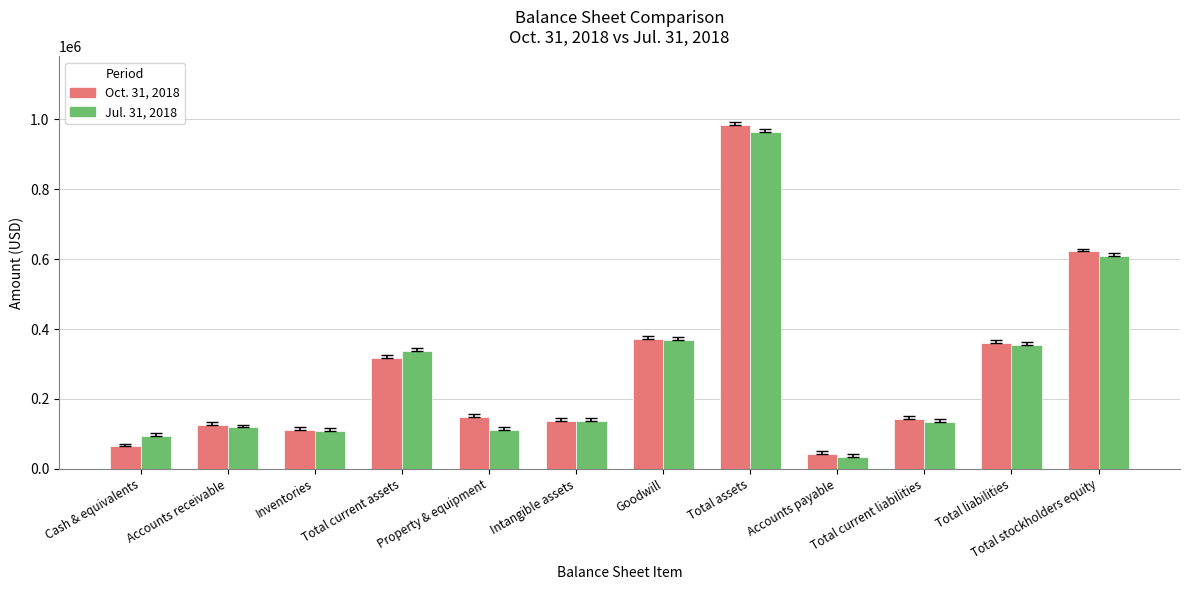

Count the number of categories in the chart.

12